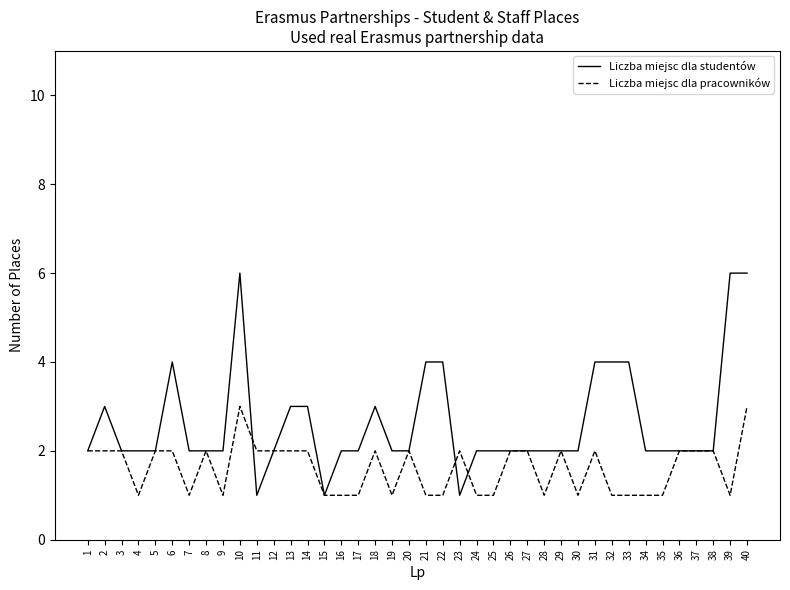

What is the difference between the maximum and minimum values in the Liczba miejsc dla studentów series?

5